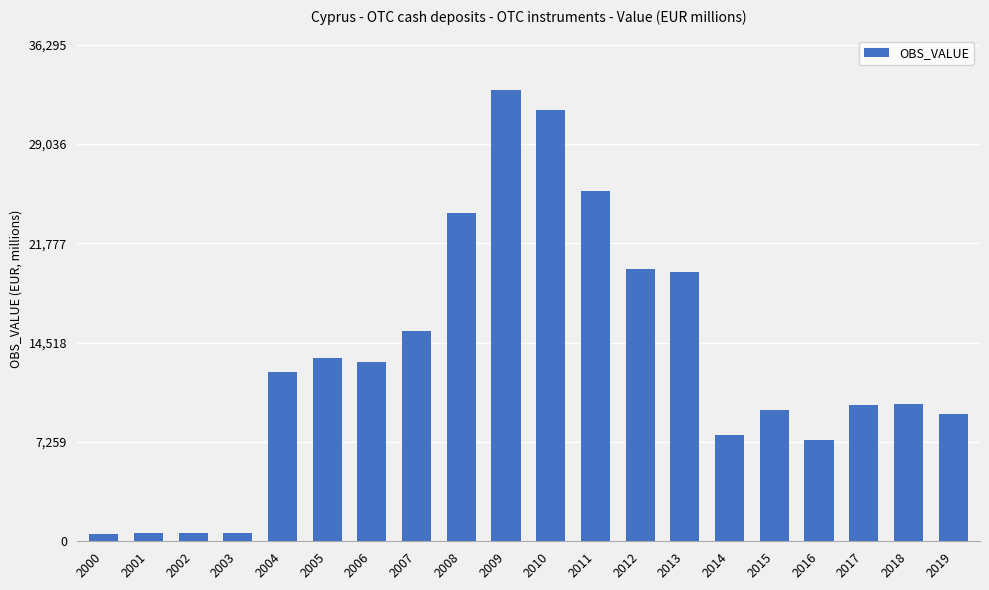

How many data points are less than 12353?

10